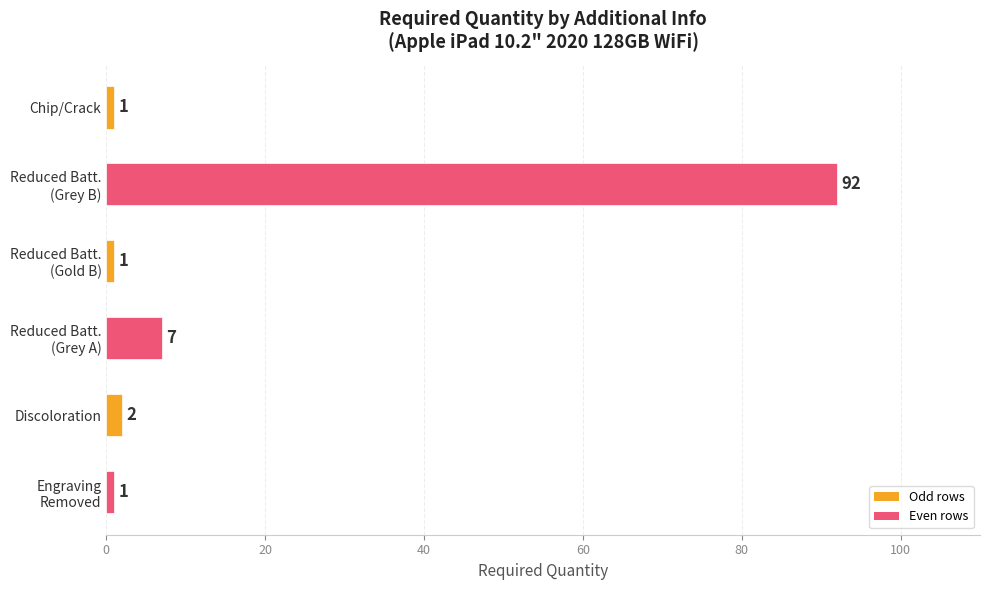

How many data points are less than 2?

3